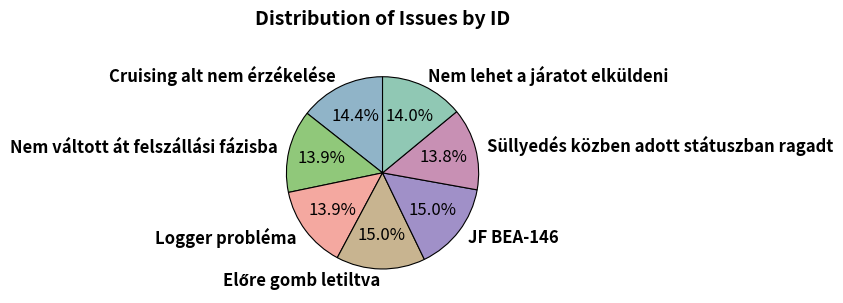

What is the total percentage of JF BEA-146 and Süllyedés közben adott státuszban ragadt?

28.8%